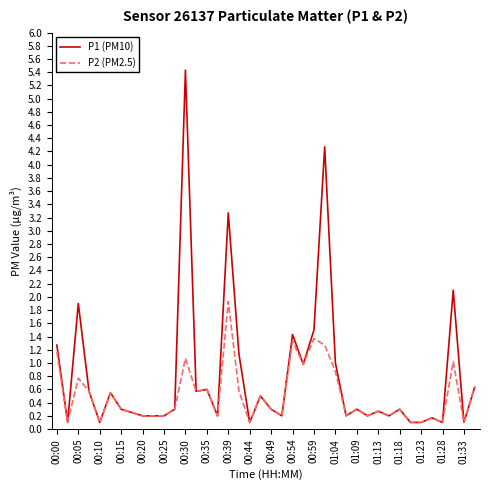

Which series has the widest spread of values?

P1 (PM10)